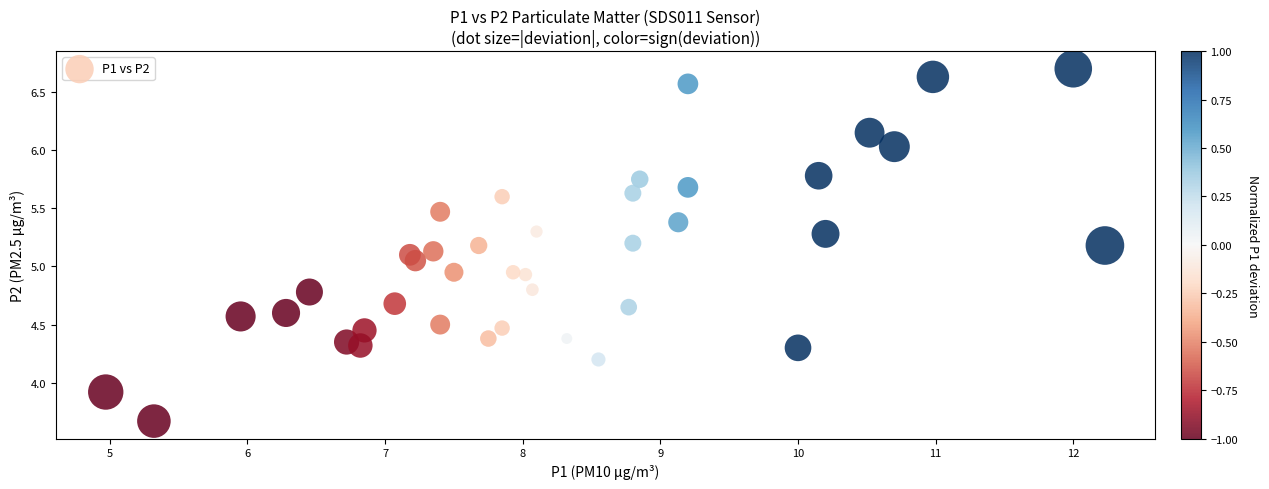

What is the range of Y values (max minus min)?

3.0